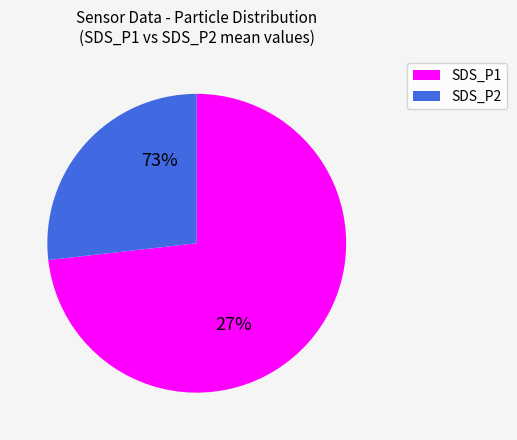

To the nearest percent, what percentage of the pie is SDS_P2?

26%